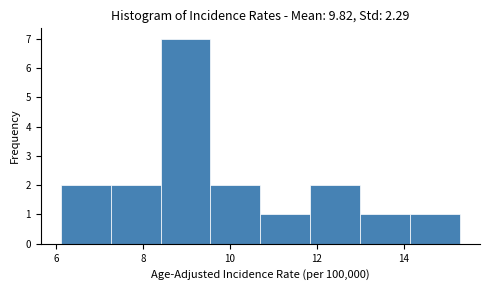

Which range on the x-axis has the tallest bar?

8.40 to 9.55